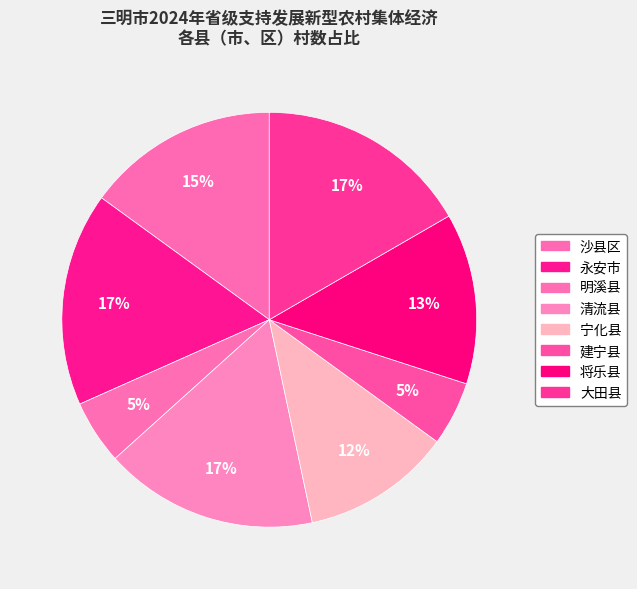

Is the sum of 明溪县 and 将乐县 greater than half?

No